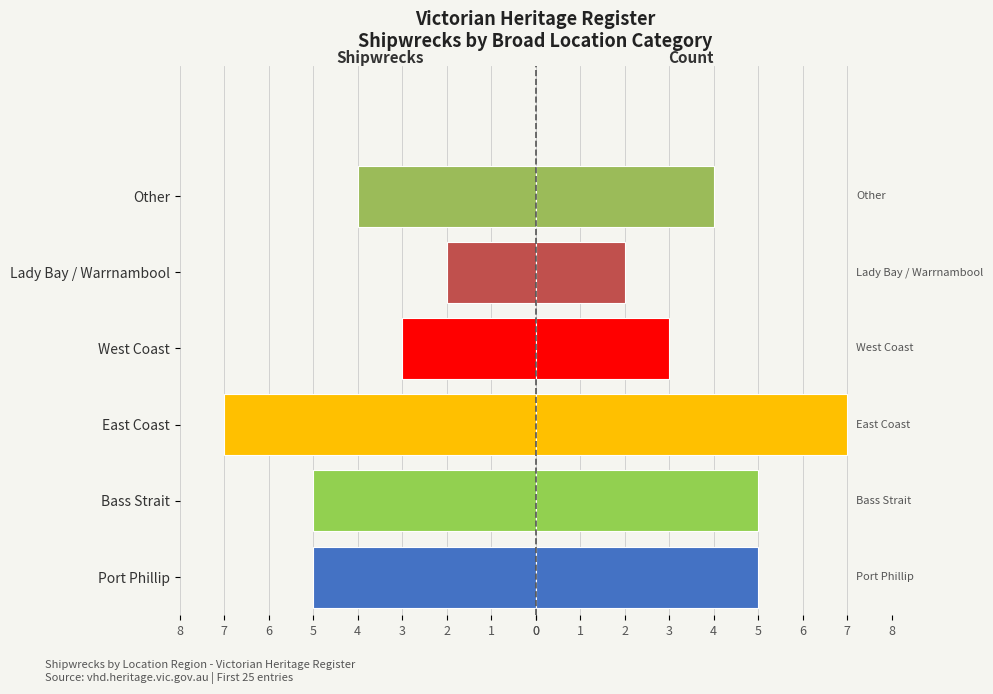

How many distinct data groups are displayed?

2